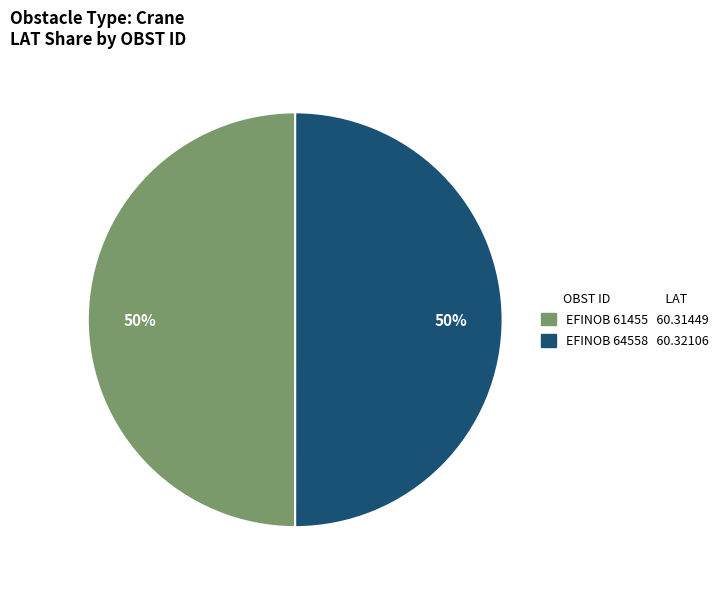

Approximately how many times larger is the value at EFINOB 64558 compared to EFINOB 61455?

1.0